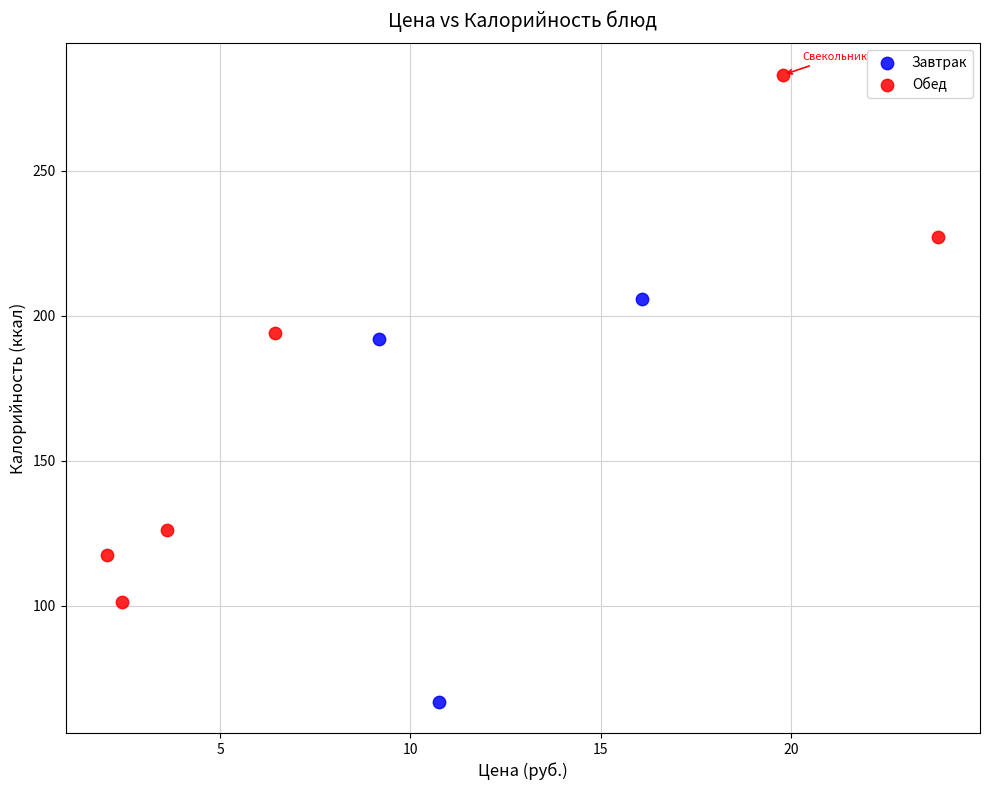

Which series reaches the maximum Y coordinate?

Обед